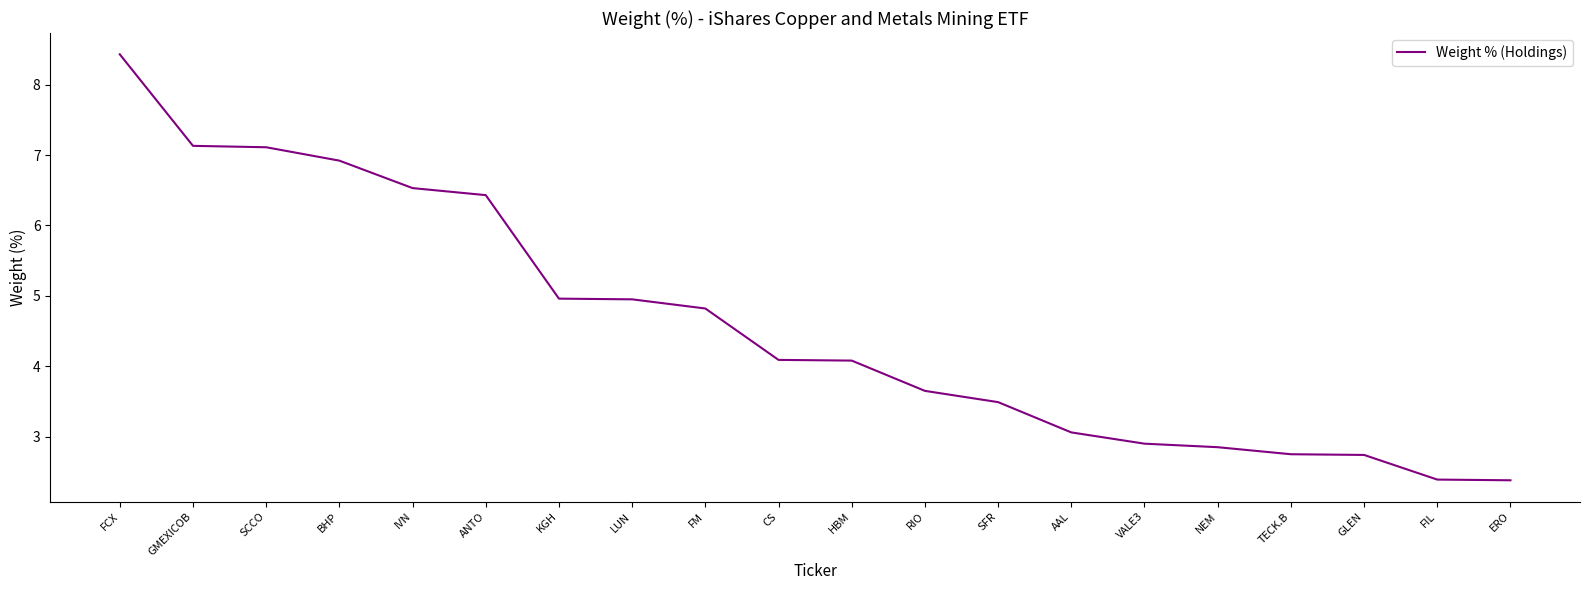

At which label does the data first exceed 4?

FCX